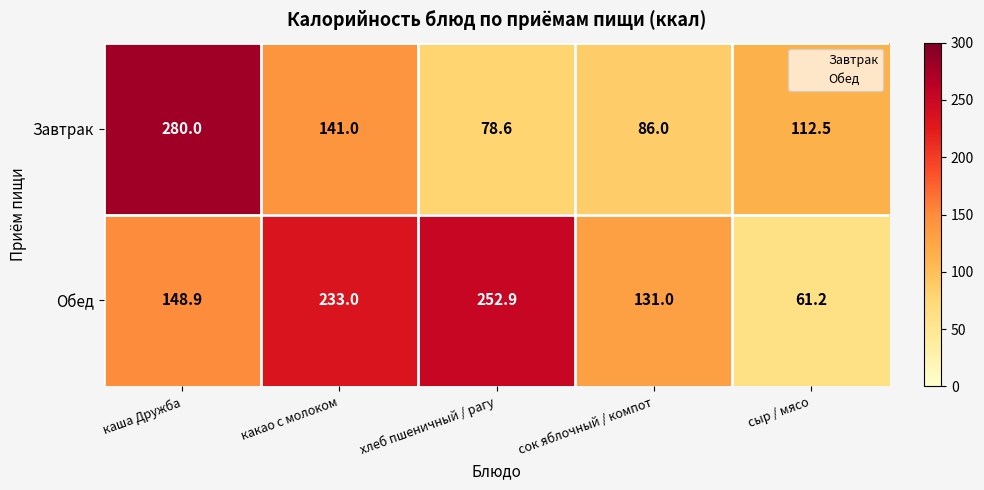

What is the average value of the Обед series?

165.4